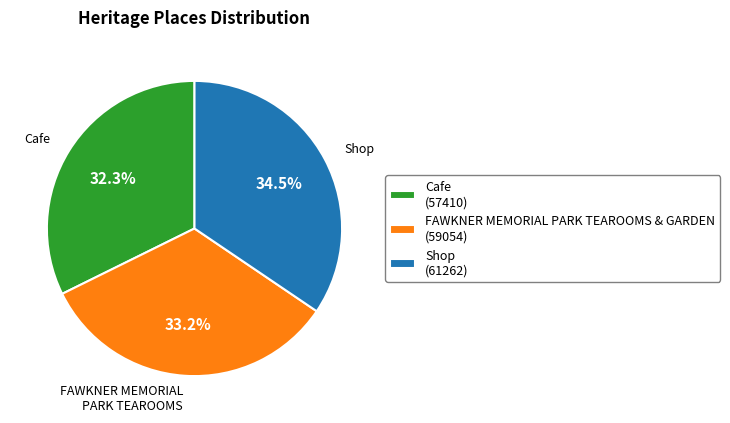

Rank the categories by value from lowest to highest.

Cafe, FAWKNER MEMORIAL PARK TEAROOMS & GARDEN, Shop